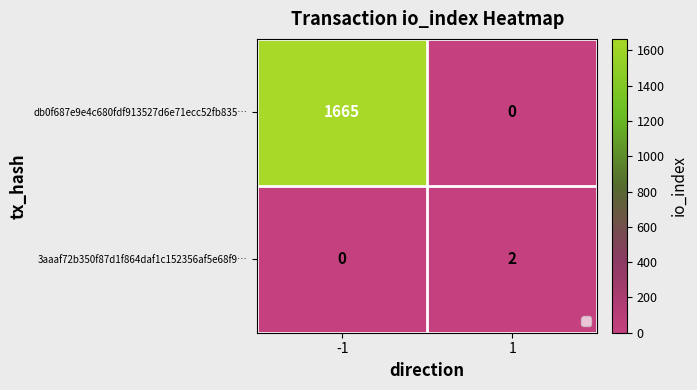

Between -1 and 1, which series saw the biggest shift?

db0f687e9e4c680fdf913527d6e71ecc52fb835…